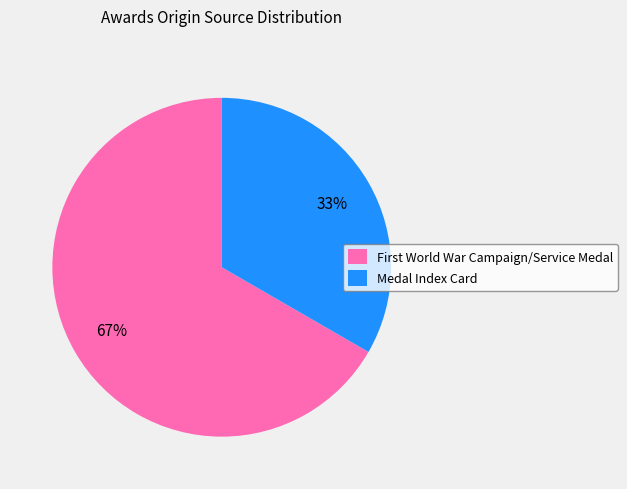

Count the number of slices in the pie.

2